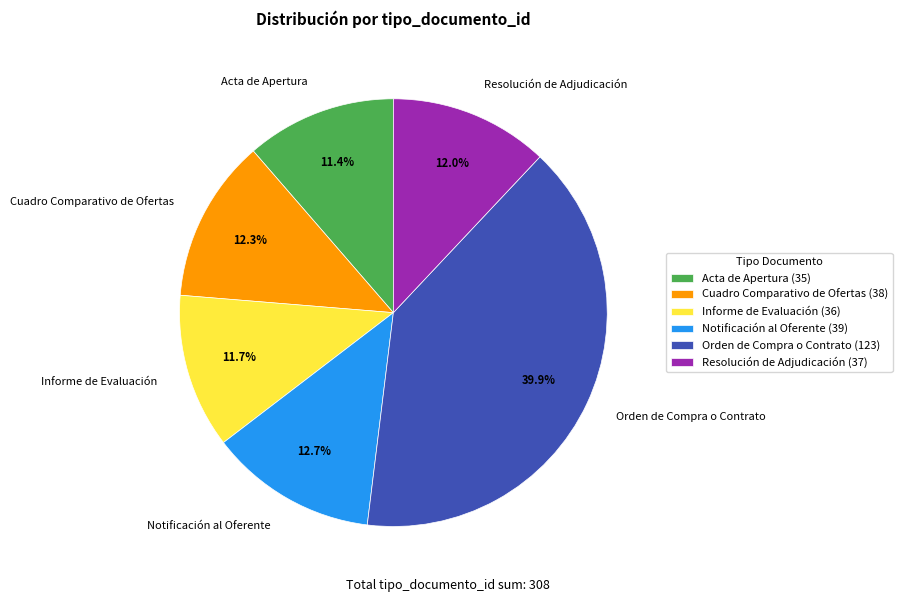

The Orden de Compra o Contrato slice represents 31% of the pie. True or false?

False